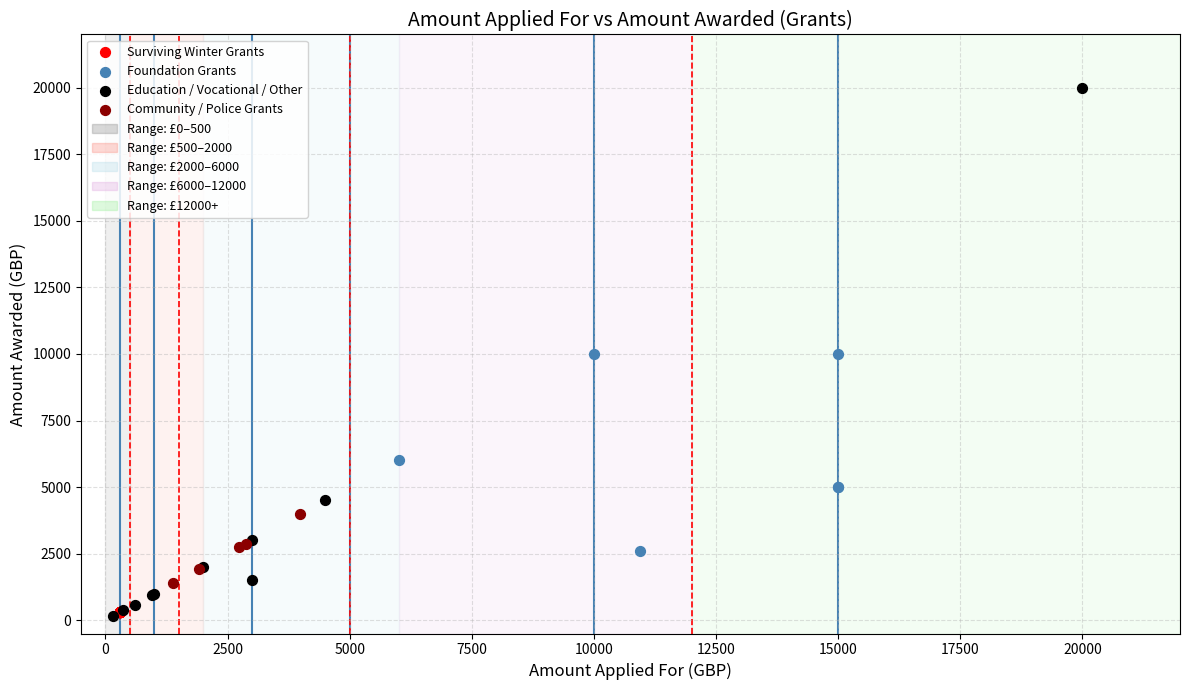

Which series contains the highest Y value?

Education / Vocational / Other